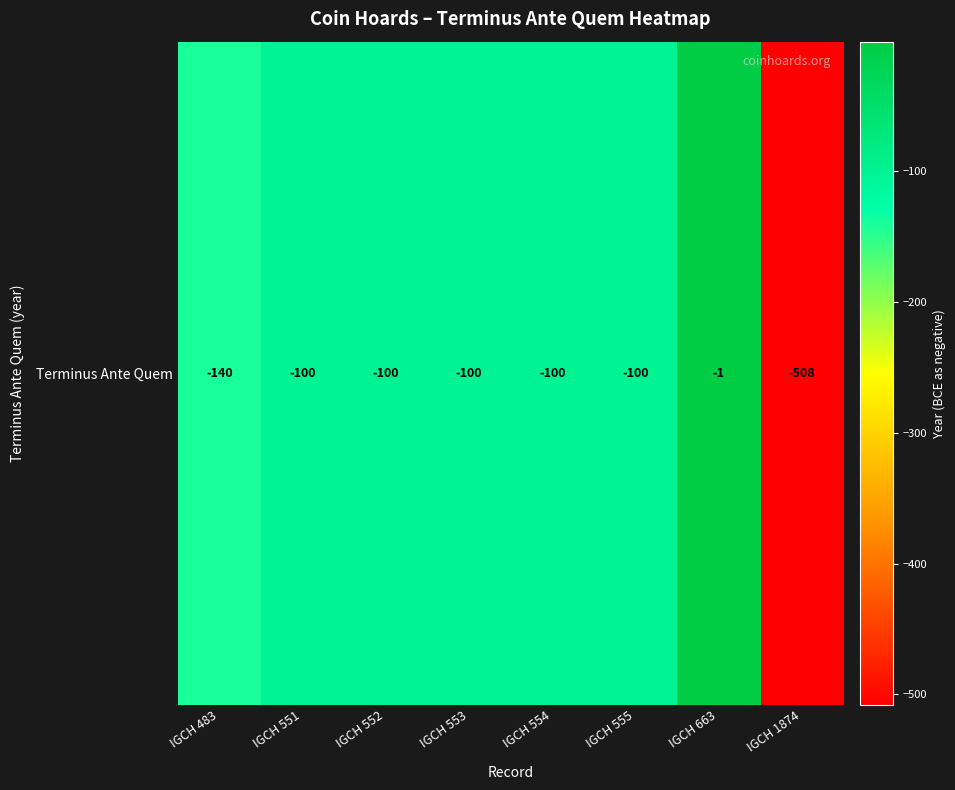

What is the approximate value at IGCH 555?

-100